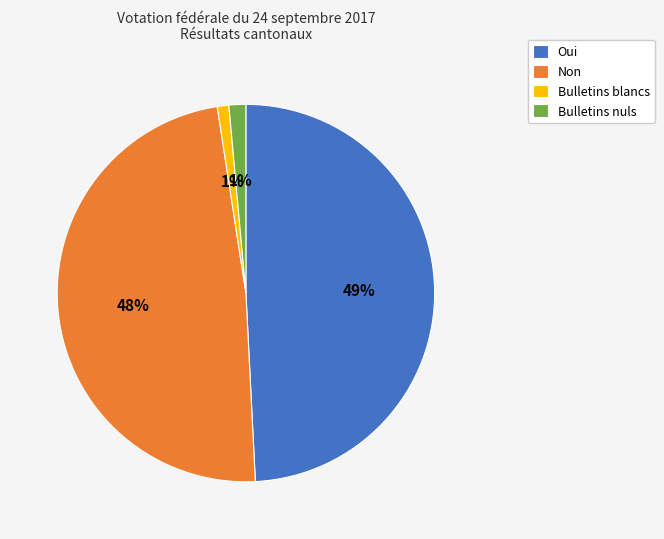

Which slice is the largest?

Oui